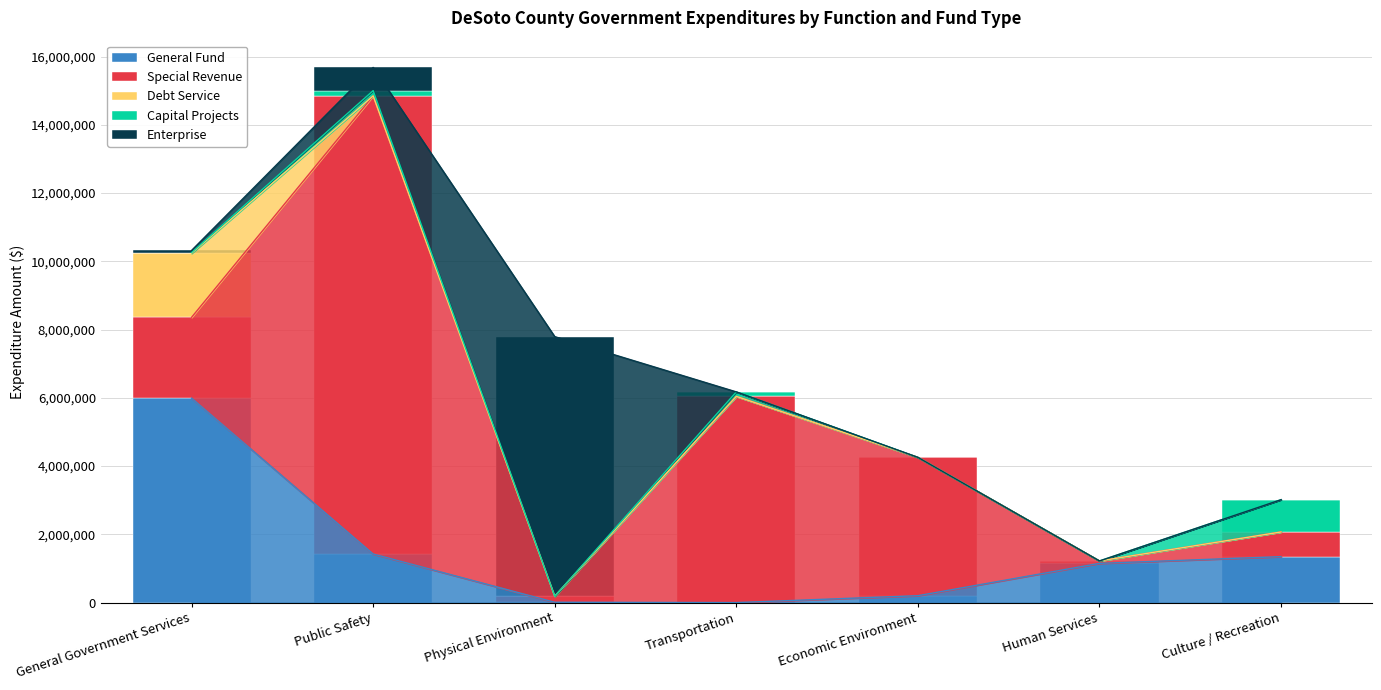

List the series in order of their peak value, highest first.

Special Revenue, Enterprise, General Fund, Debt Service, Capital Projects